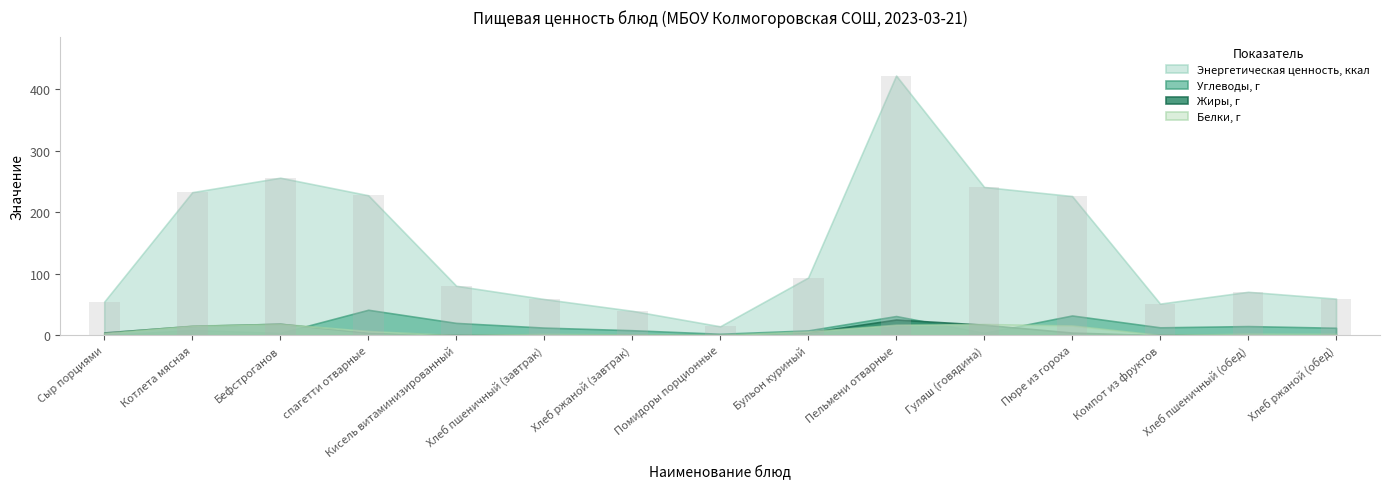

What is the minimum value shown in the chart?

14.4